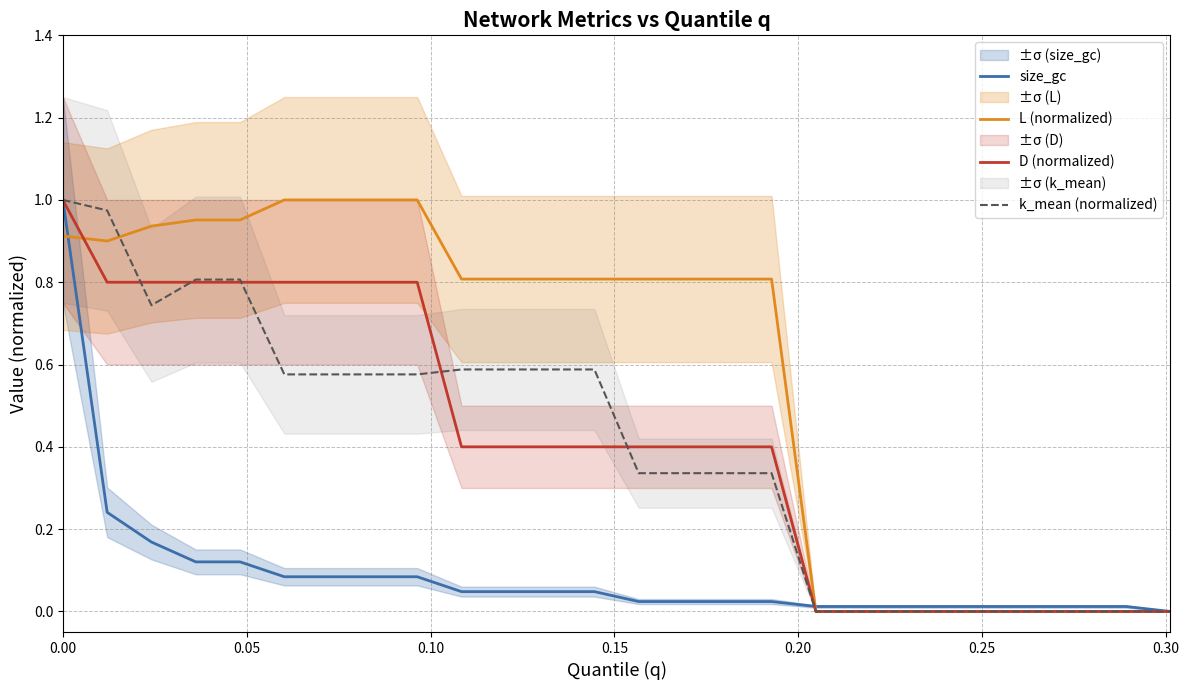

How many lines are shown in the chart?

4